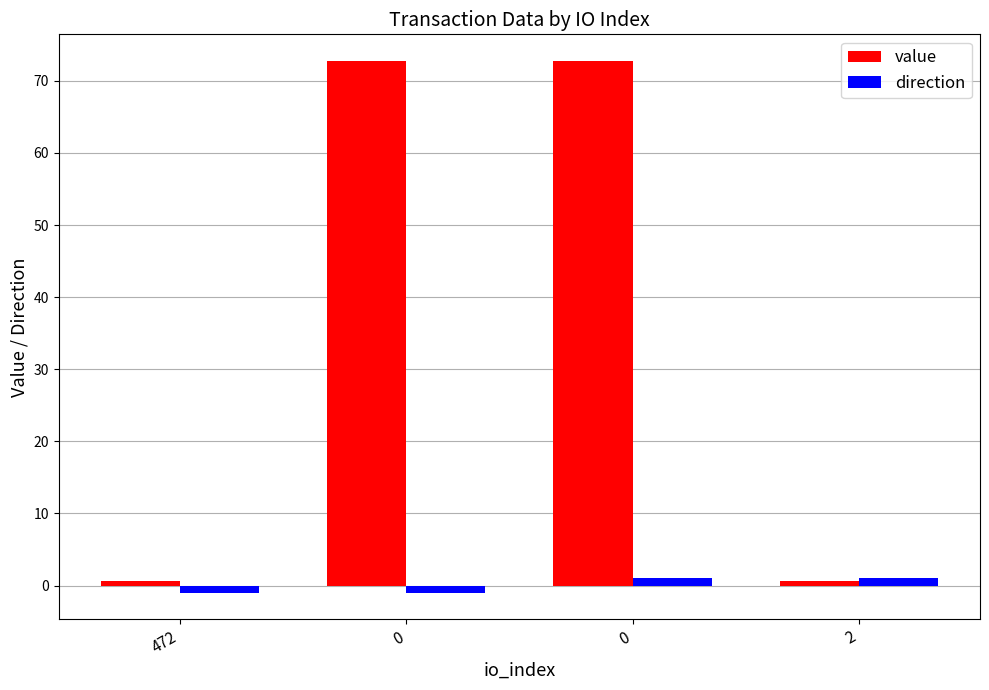

Reading left to right, transcribe all the data shown in this chart.

value: 0.6	72.8	72.8	0.6
direction: -1.0	-1.0	1.0	1.0